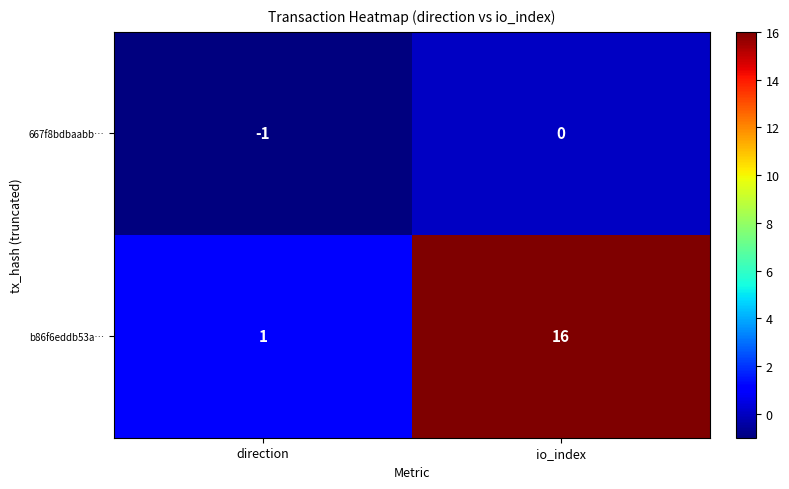

What is the sum of the b86f6eddb53a… values at io_index and direction?

17